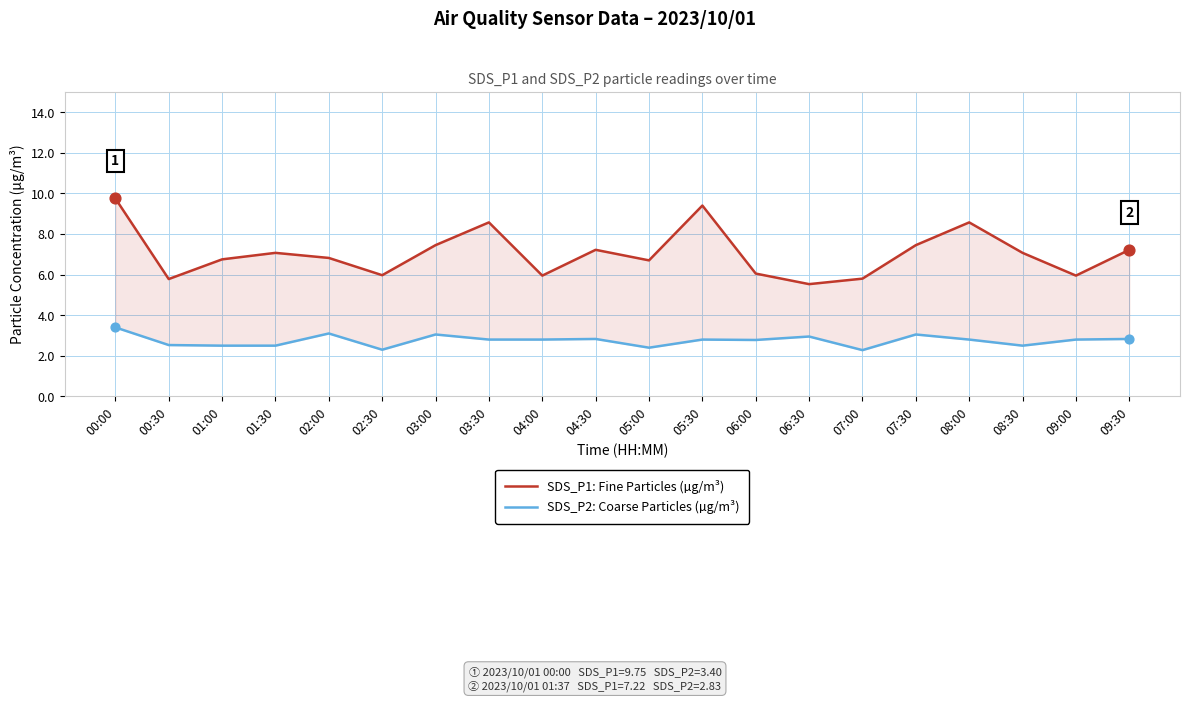

Which series contains the highest Y value?

SDS_P1: Fine Particles (µg/m³)